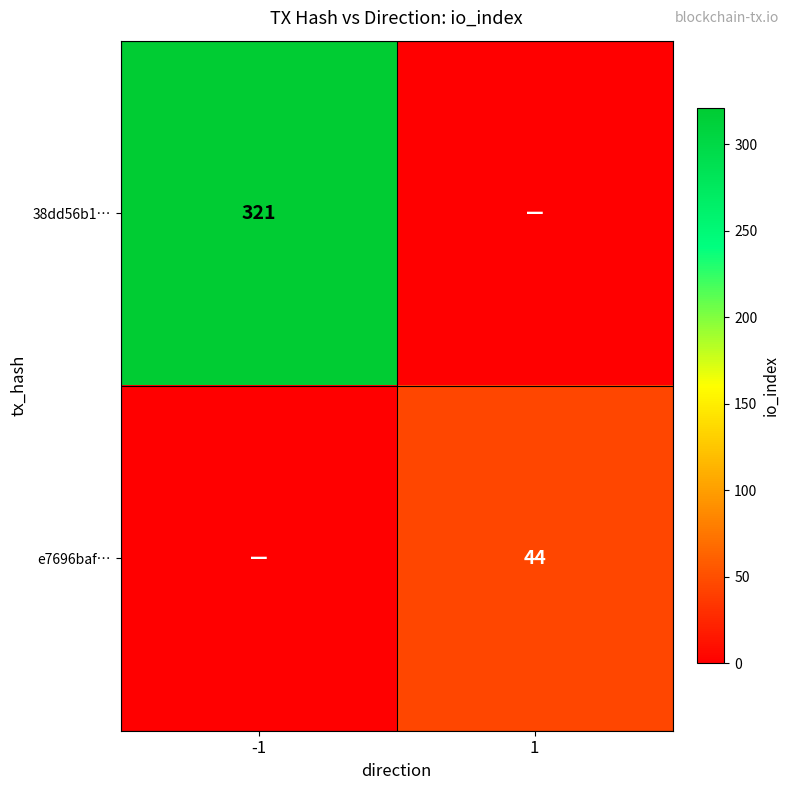

The value of 38dd56b1… at -1 is 321. True or false?

True